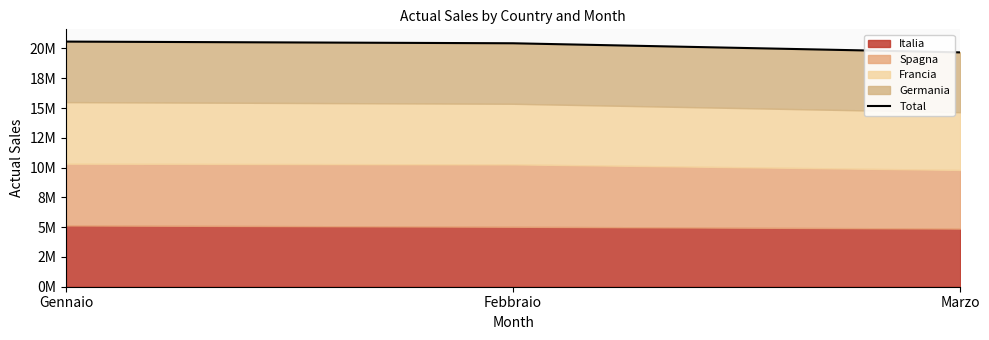

How many lines are shown in the chart?

1